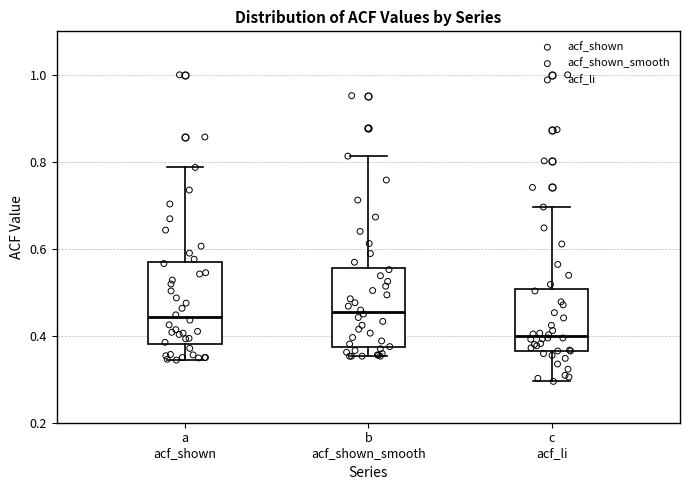

Which box's median line is the lowest?

c acf_li